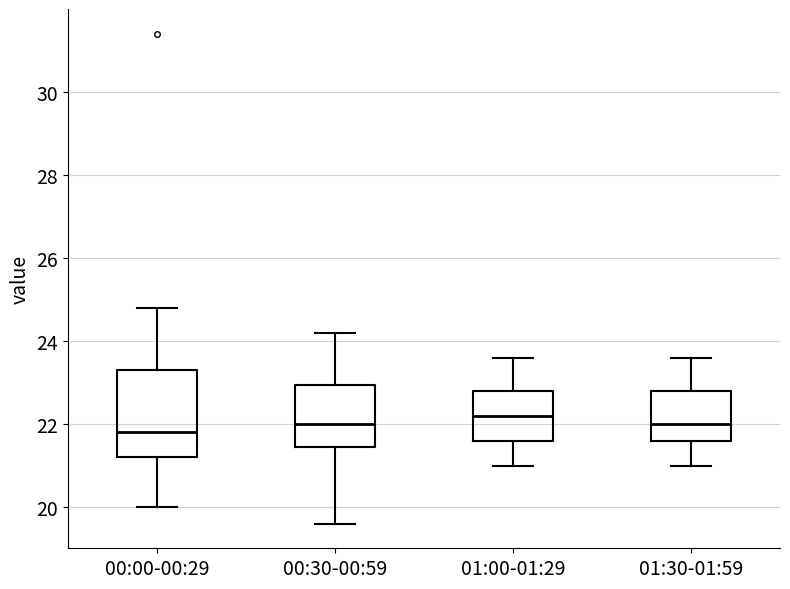

Where does the upper whisker of the box for 01:00-01:29 end on the y-axis? The values are not printed on the chart, so give them approximately, as read against the axis.

23.6